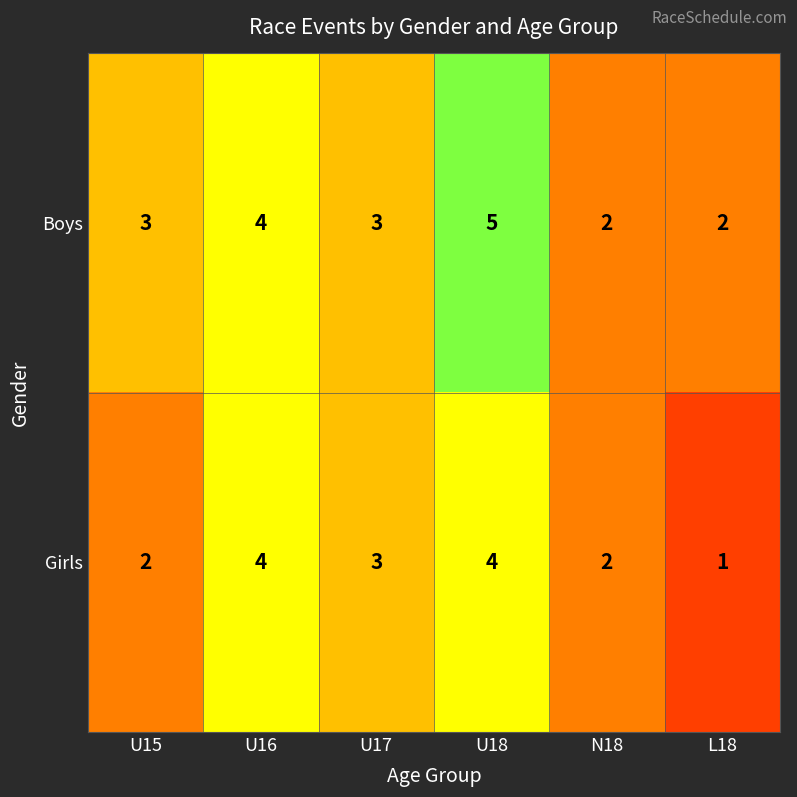

What is the approximate value of Boys at U16?

4